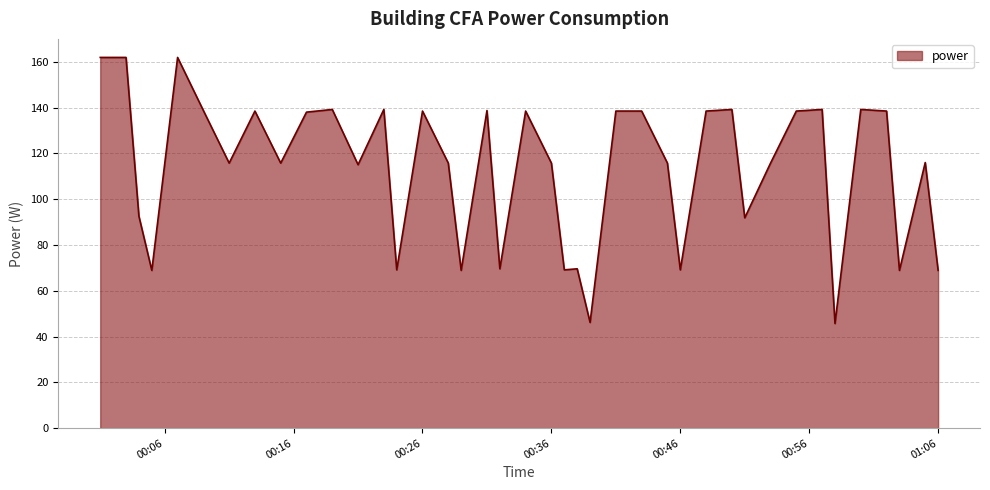

What is the smallest value displayed?

45.7